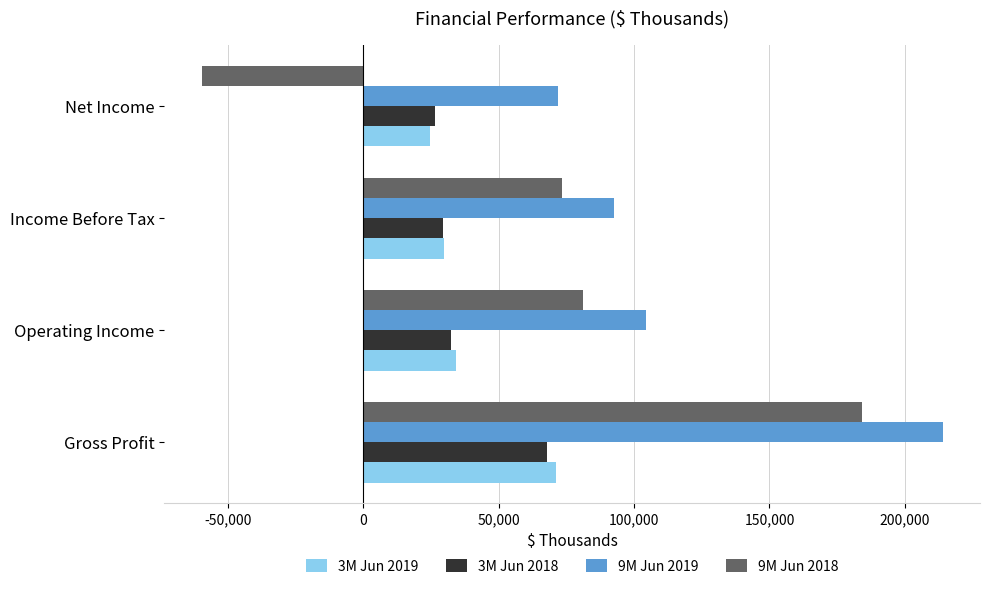

Which series has the largest total across all categories?

9M Jun 2019